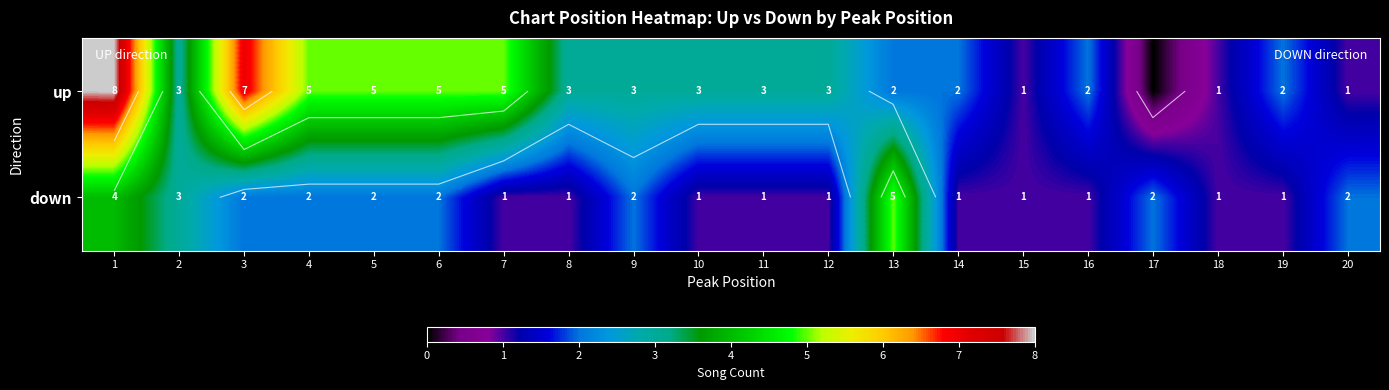

At which category is the sum across all series the highest?

1